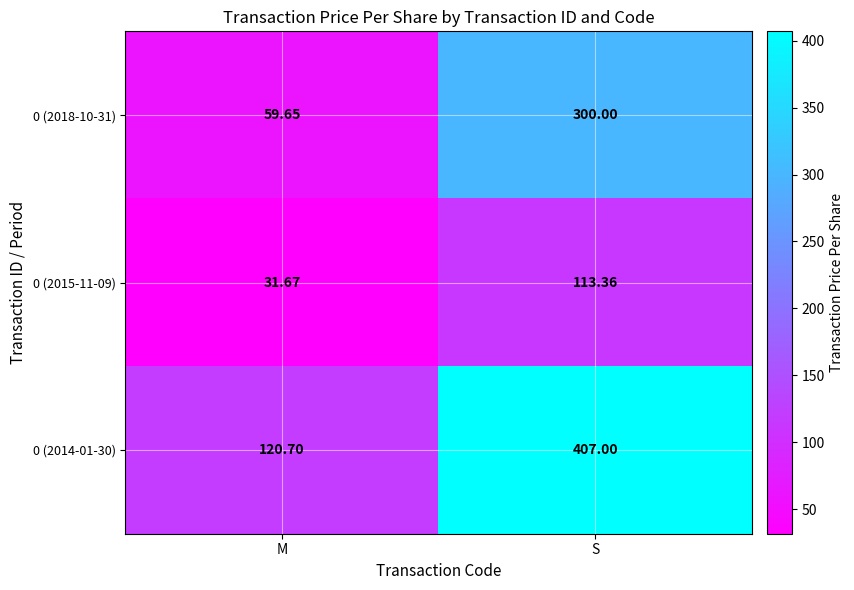

At which label is 0 (2015-11-09) closest to 72?

M